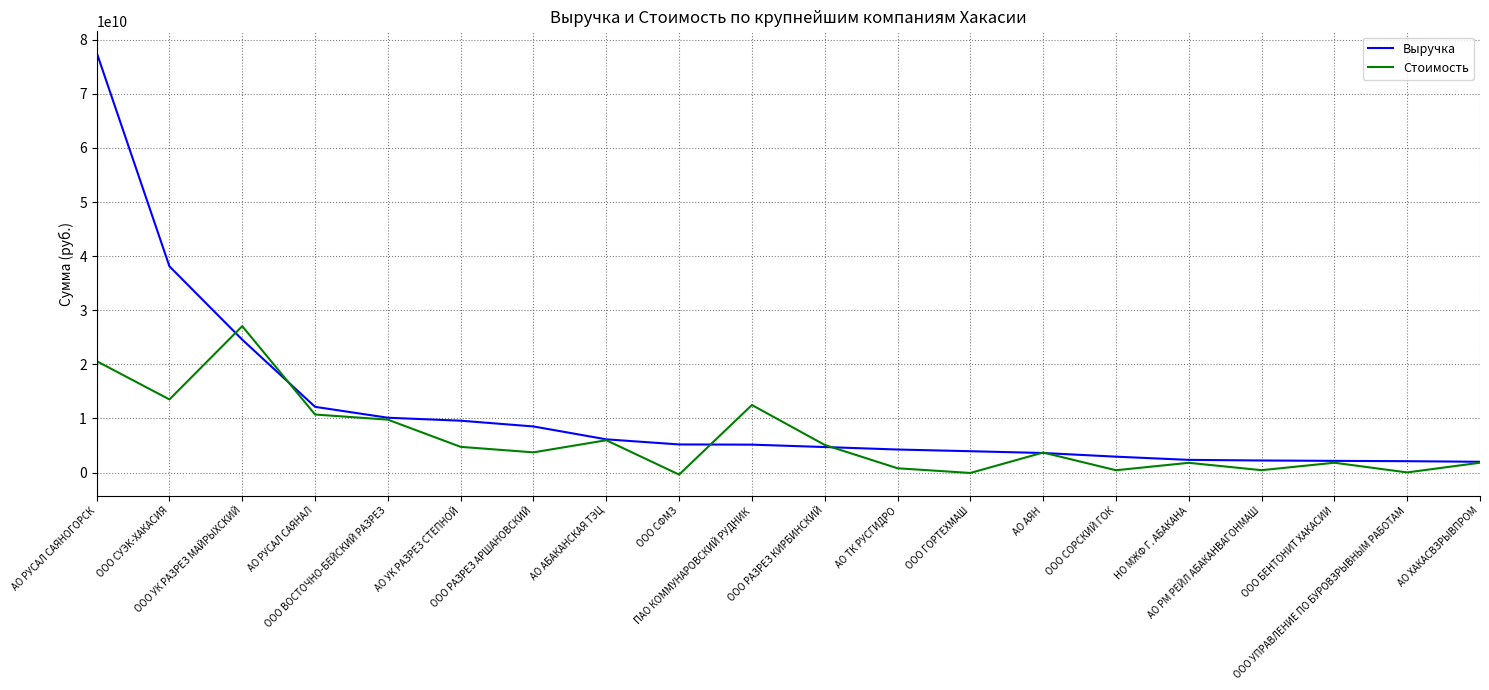

At which category does the chart reach its peak across all series?

АО РУСАЛ САЯНОГОРСК